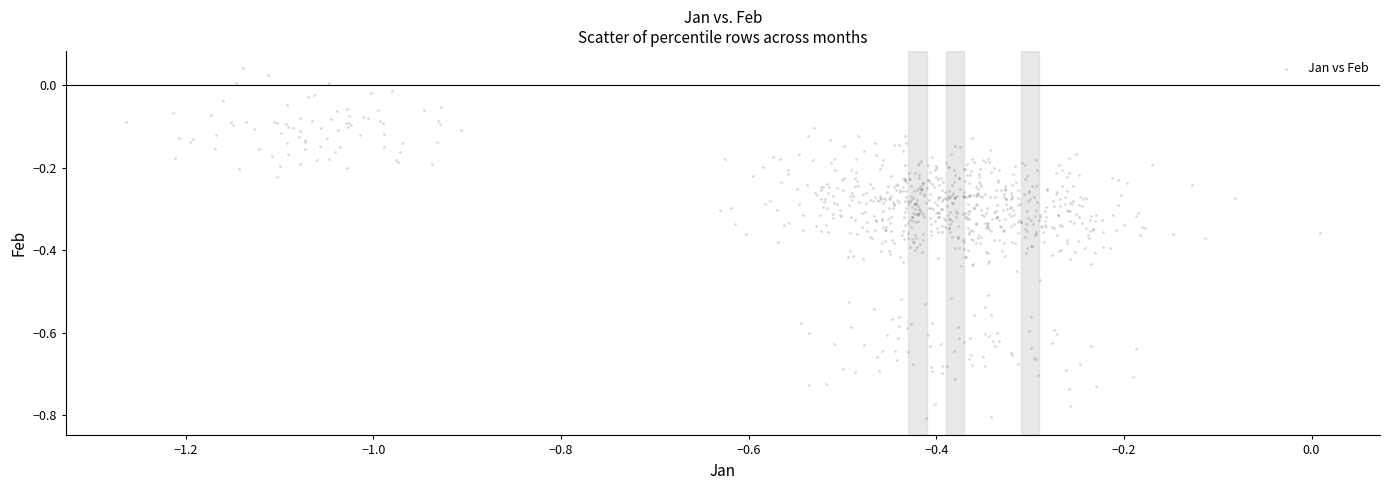

What is the range of Y values (max minus min)?

0.8